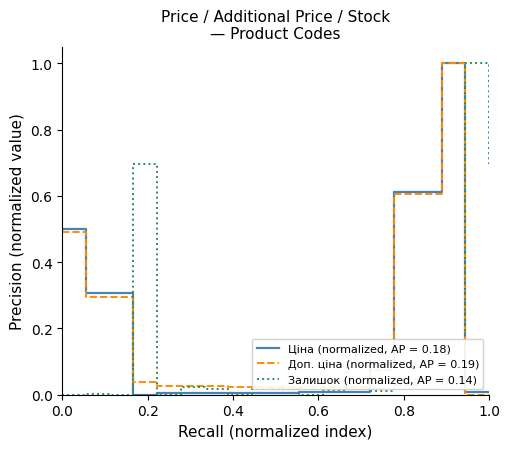

What is the maximum value shown in the chart?

1.0